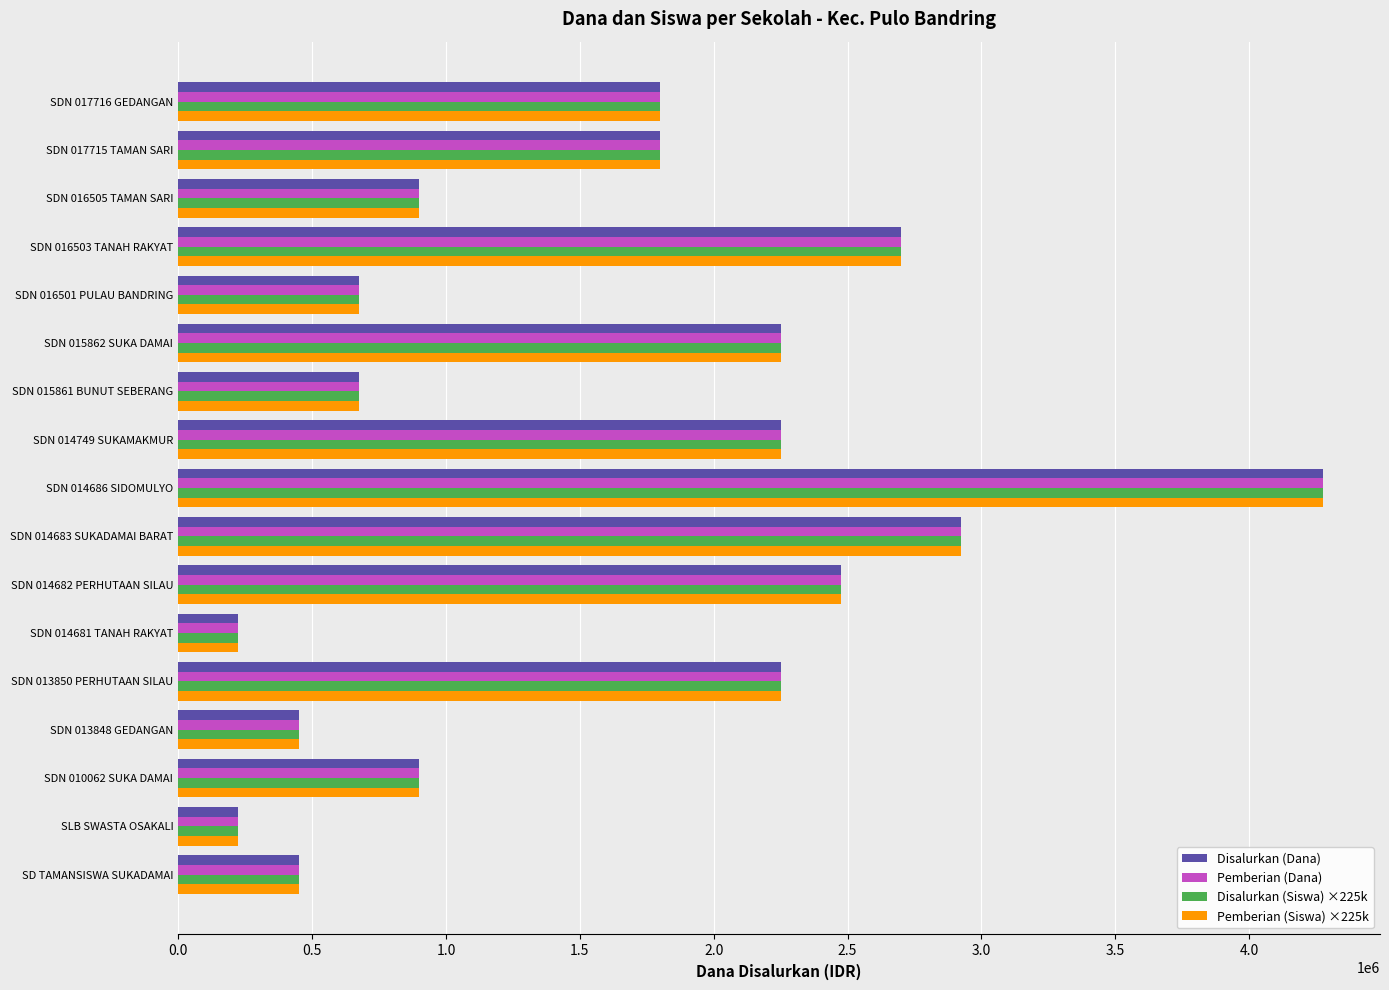

How many series are shown in this chart?

4